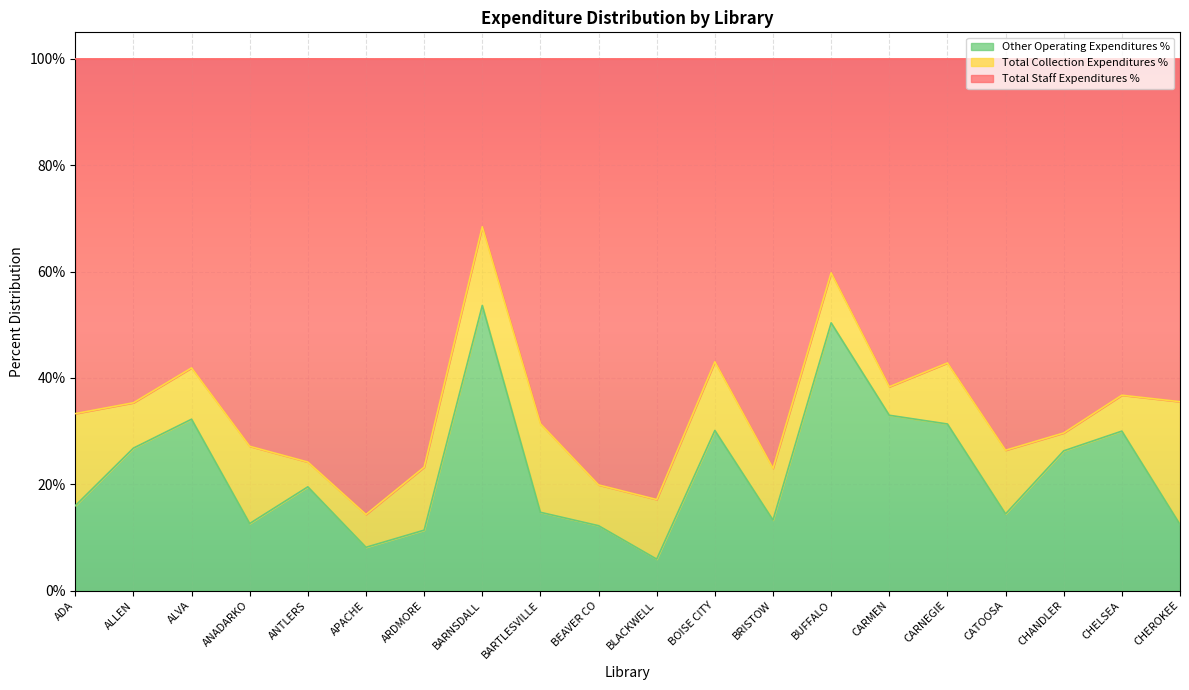

What is the label of the 18th point from the left?

CHANDLER